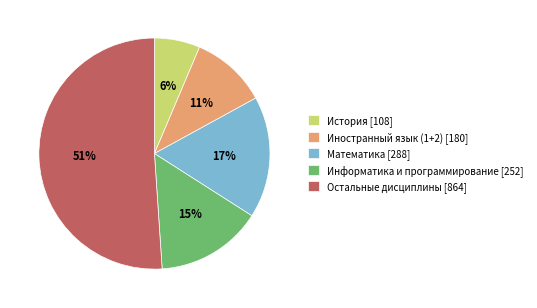

What percentage is the Математика [288] slice, to the nearest percent?

17%